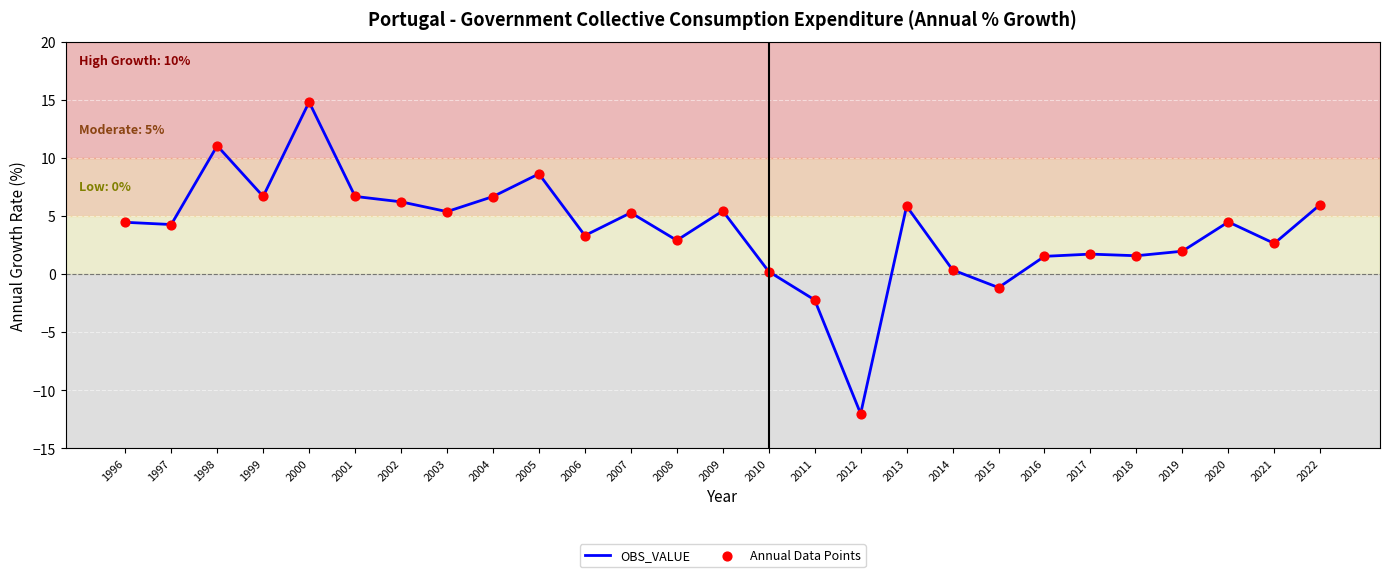

What is the change in value from 2006 to 2012?

-15.3